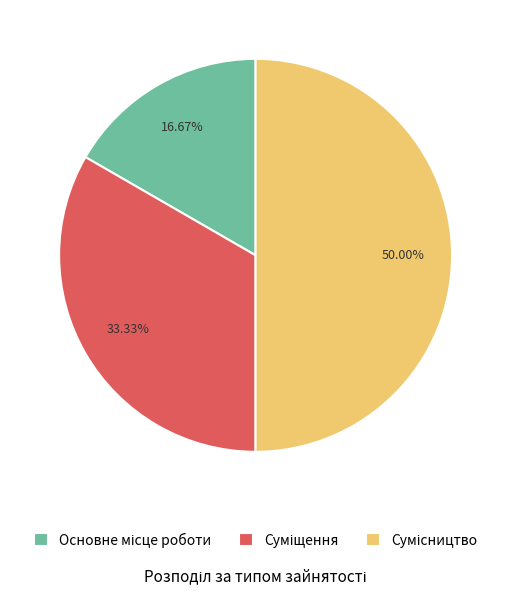

Which has a higher value, Суміщення or Сумісництво?

Сумісництво